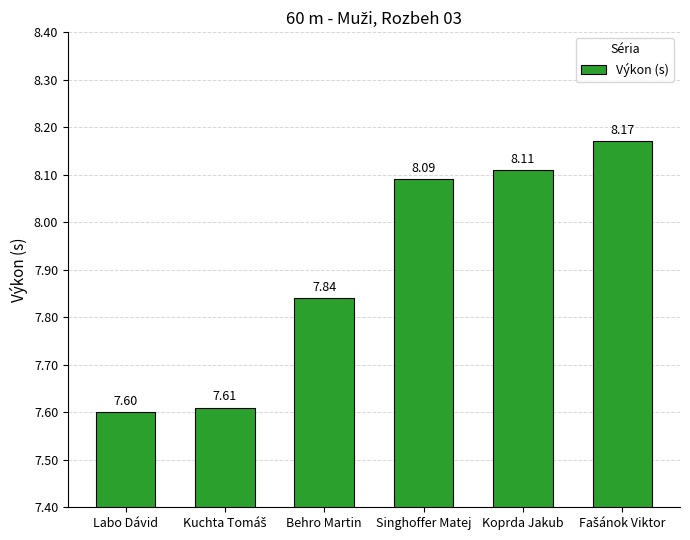

Are the bars horizontal?

No